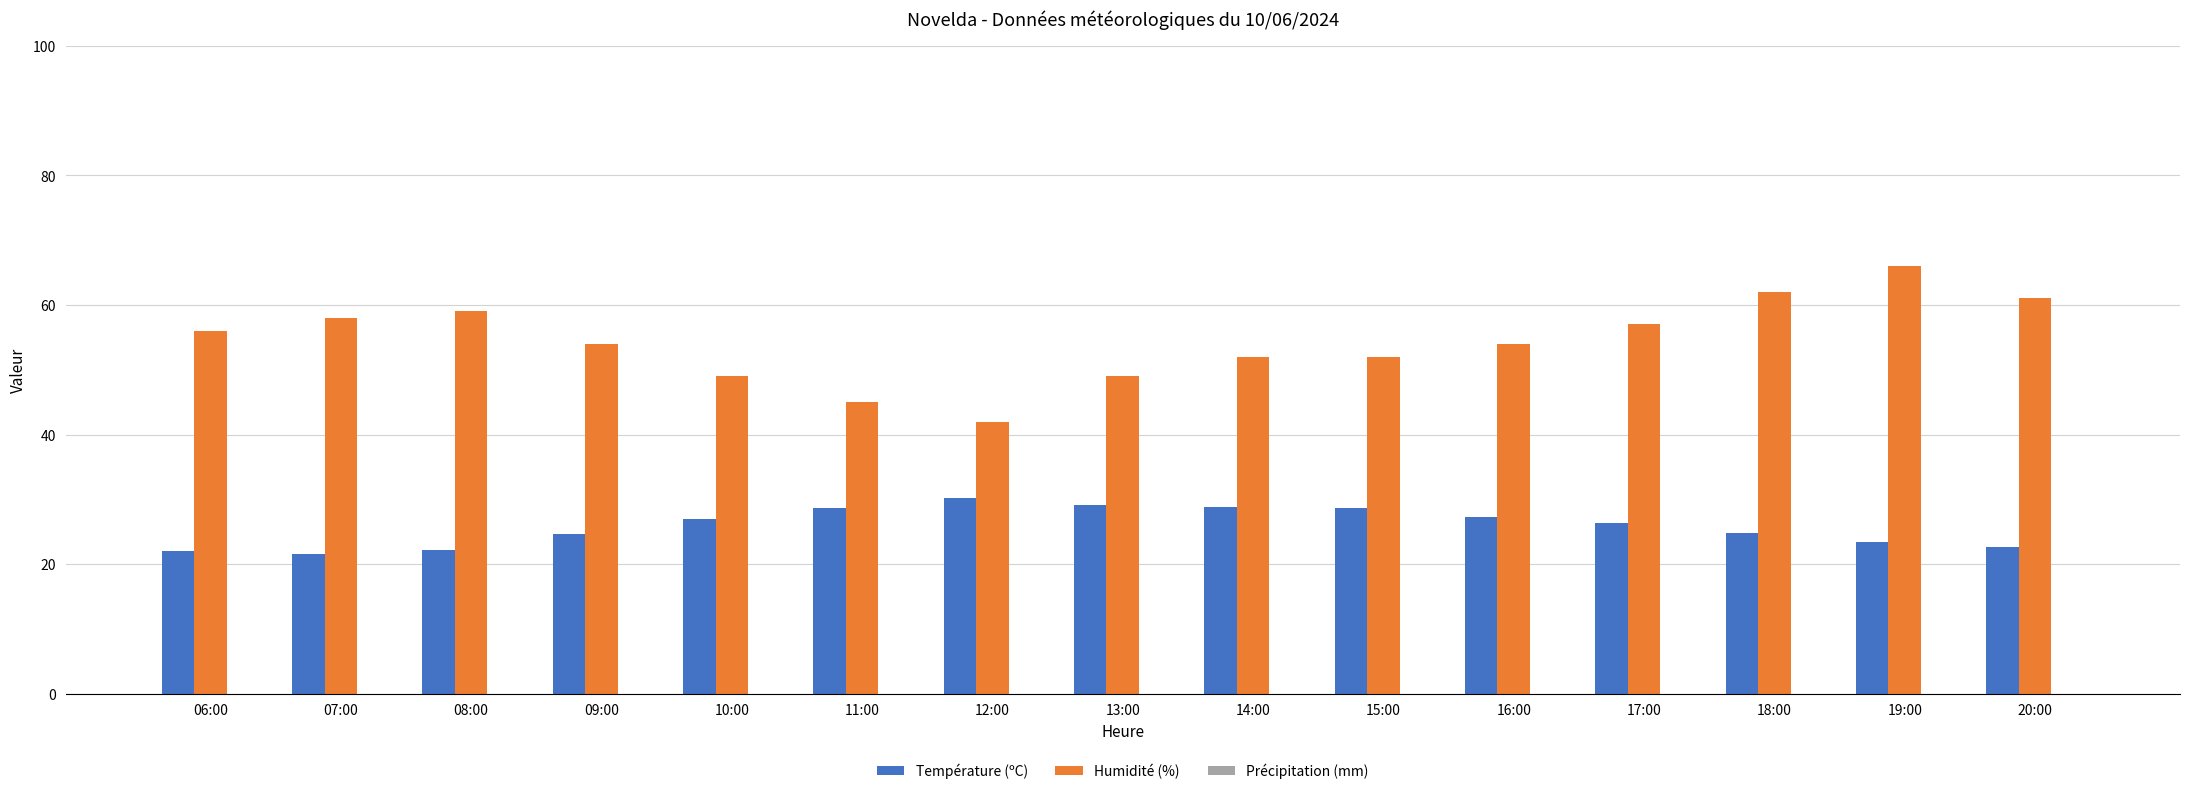

How many data points does each series have?

15